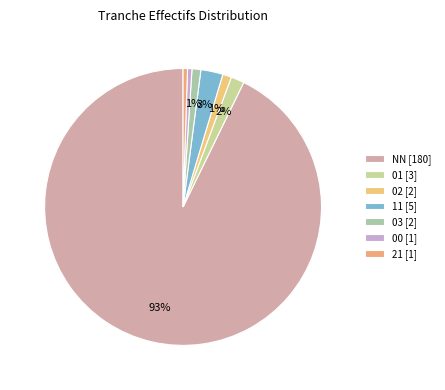

How many slices are in this pie chart?

7